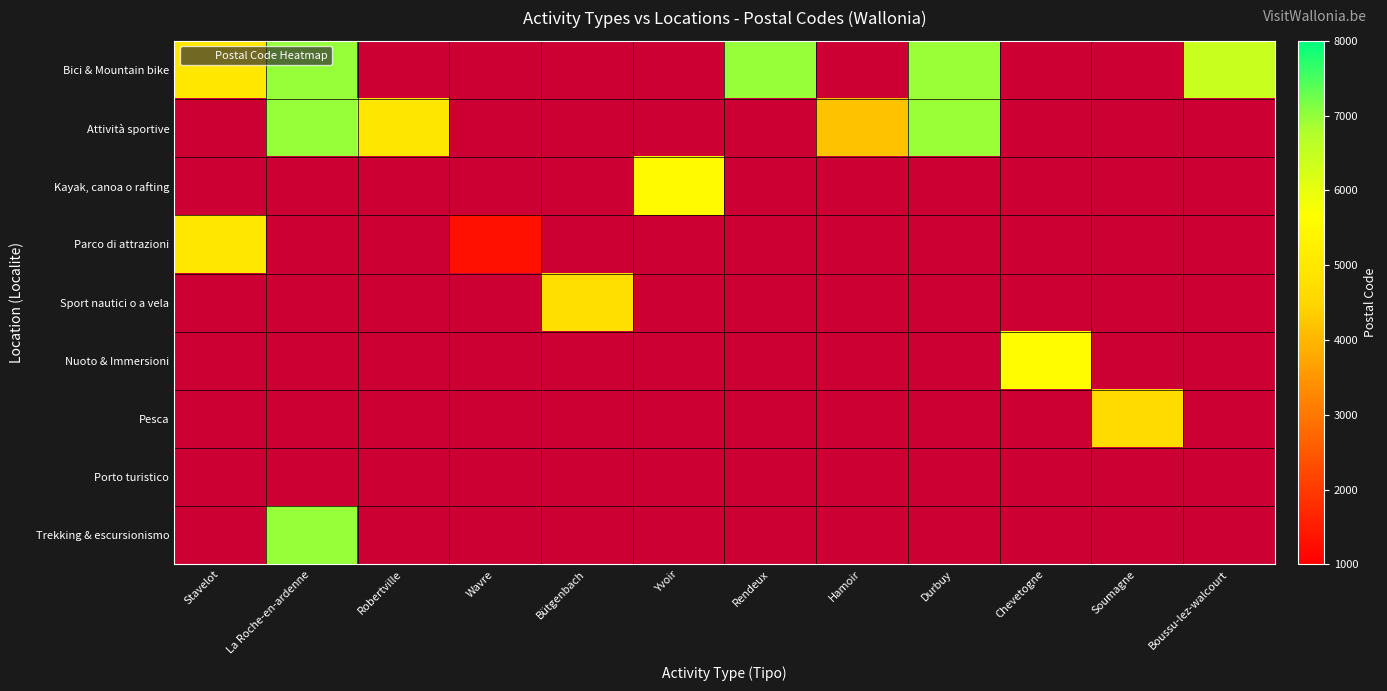

Between Rendeux and La Roche-en-ardenne, which is larger?

Rendeux